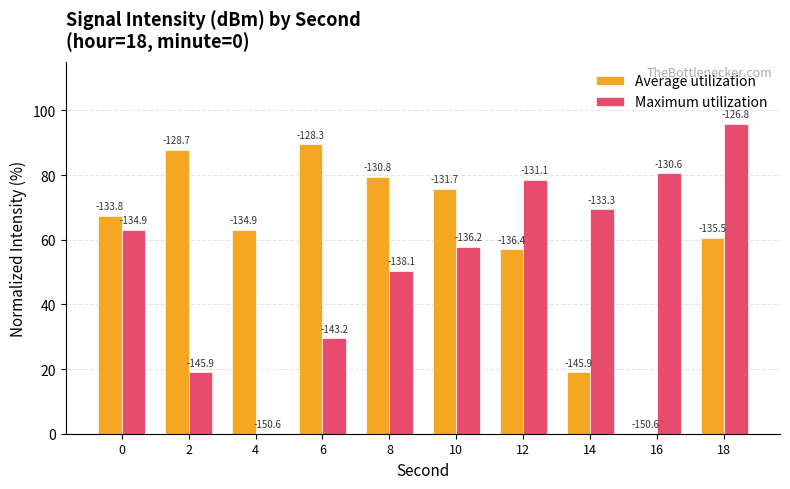

Reading left to right, extract all data points from this chart.

Average utilization: 0=67.3	2=87.8	4=63.1	6=89.5	8=79.5	10=75.8	12=57.0	14=19.0	16=0.0	18=60.5
Maximum utilization: 0=63.1	2=19.0	4=0.0	6=29.5	8=50.3	10=57.7	12=78.5	14=69.4	16=80.5	18=95.8